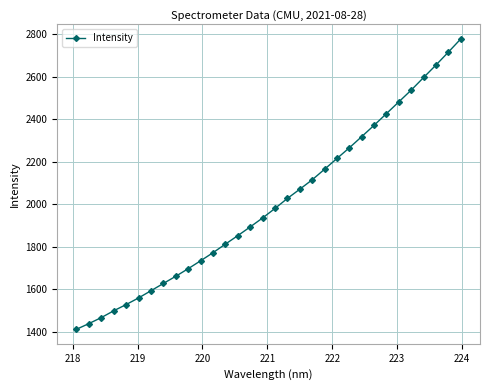

What is the smallest value displayed?

1412.2